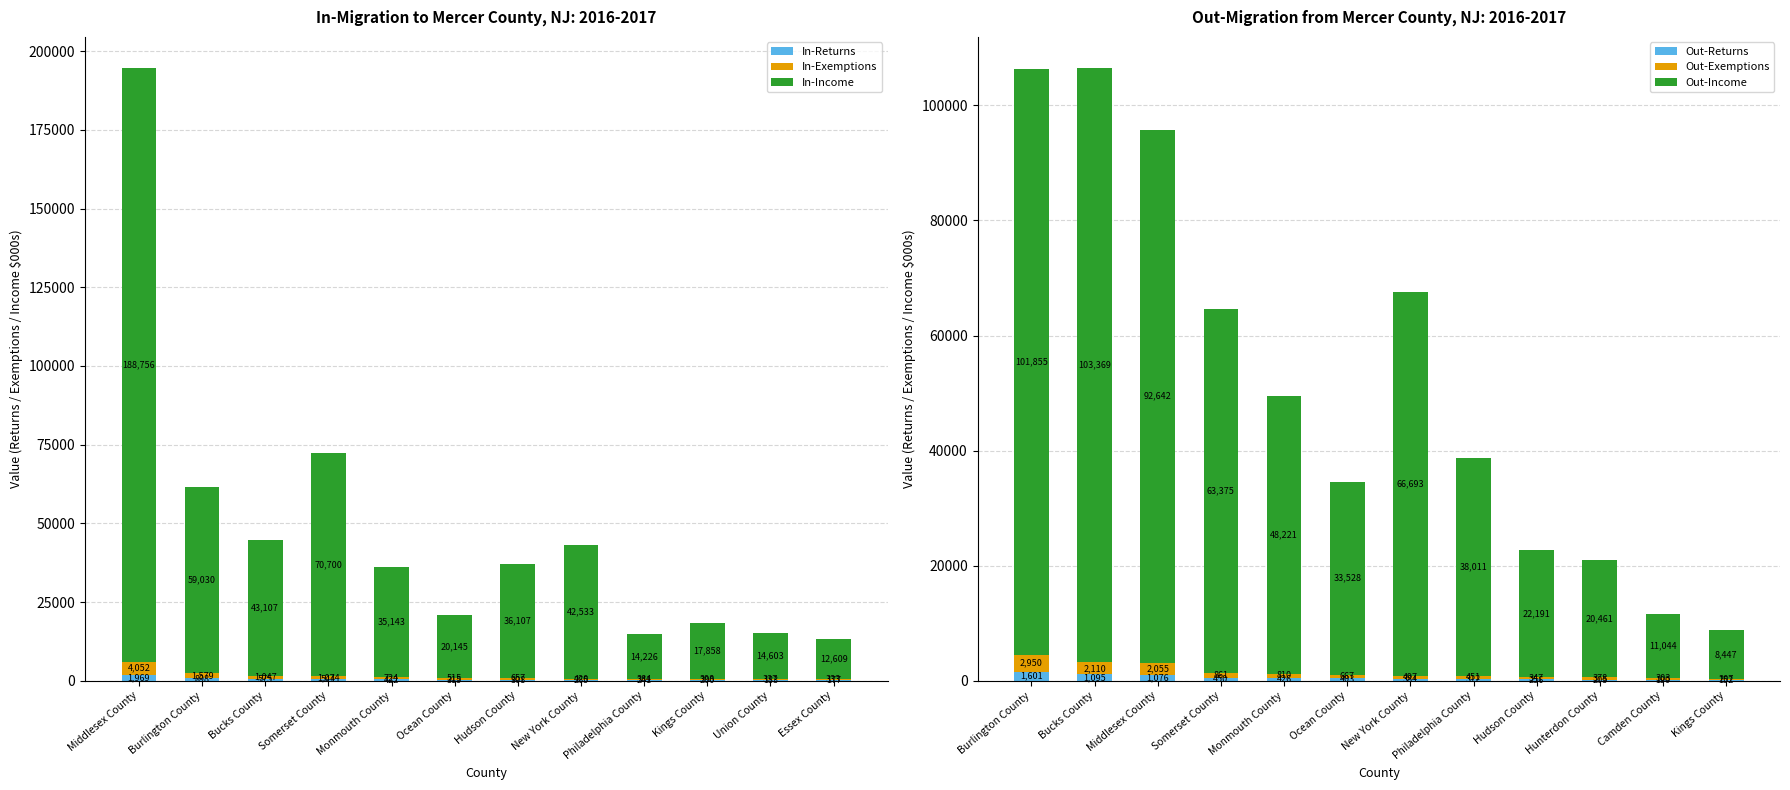

How many data points in In-Returns are less than 315?

6